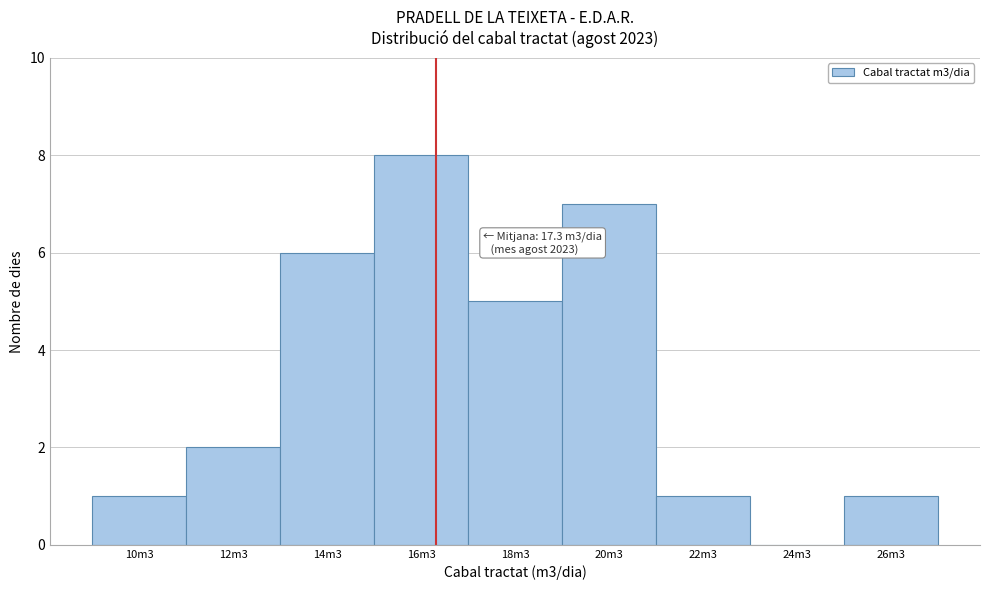

Reading right to left, transcribe all the data shown in this chart.

26m3=1	24m3=0	22m3=1	20m3=7	18m3=5	16m3=8	14m3=6	12m3=2	10m3=1